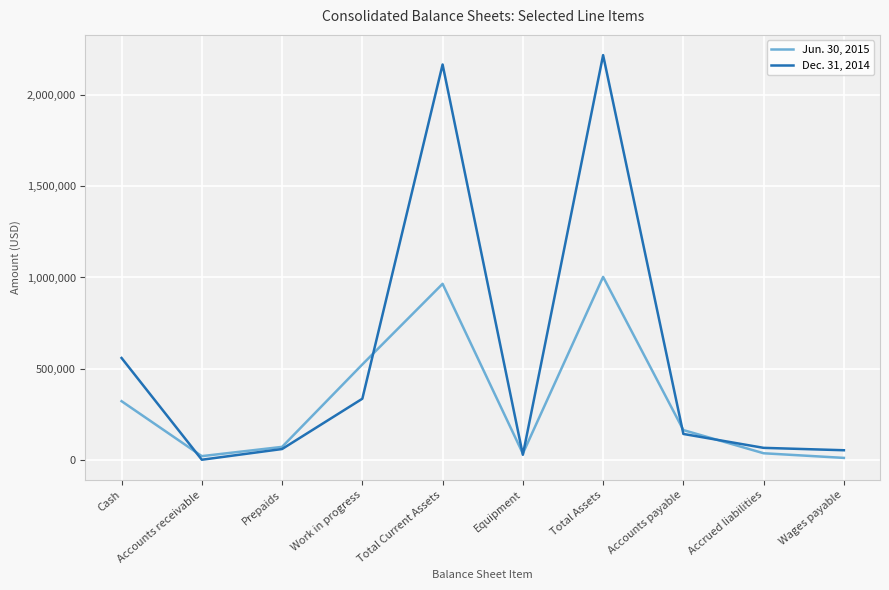

What is the spread (max minus min) of values at Accounts payable?

21215